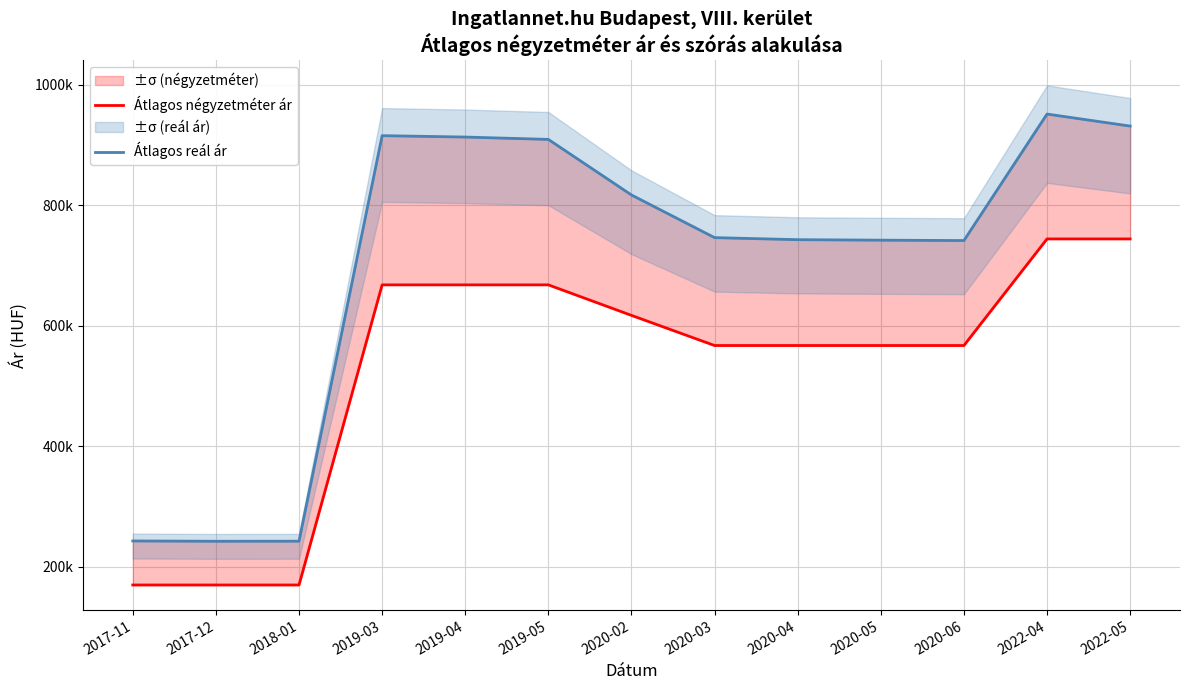

True or false: Átlagos reál ár and Átlagos négyzetméter ár cross at least once.

False